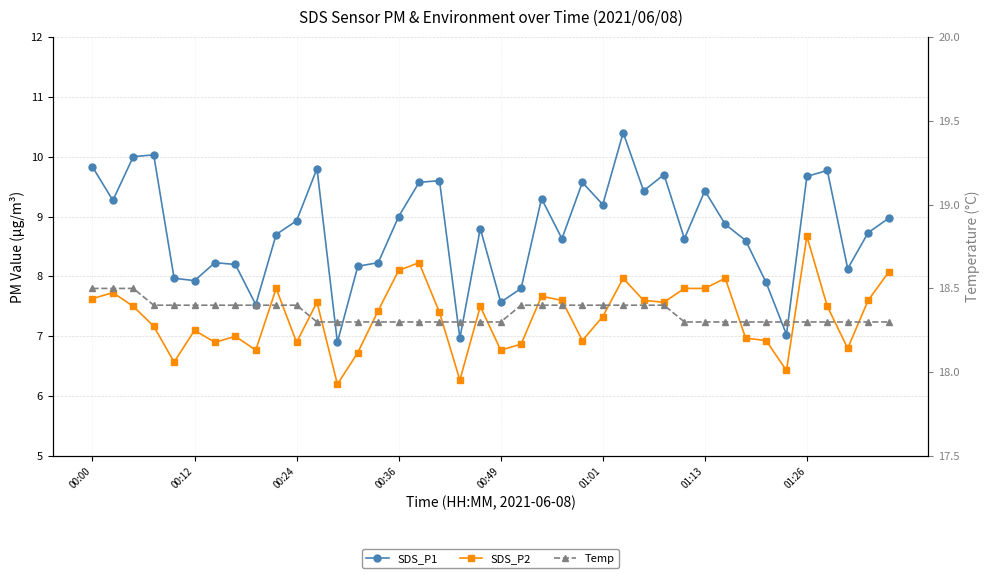

What is the sum of all Temp values?

734.2